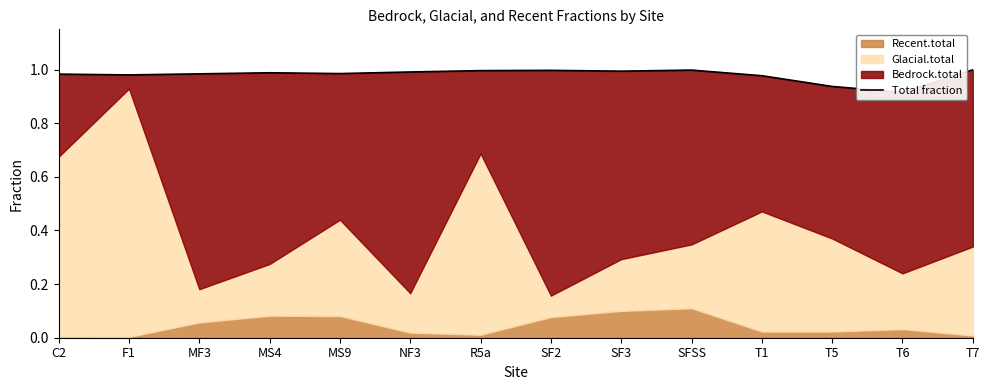

What is the greatest value displayed?

1.0